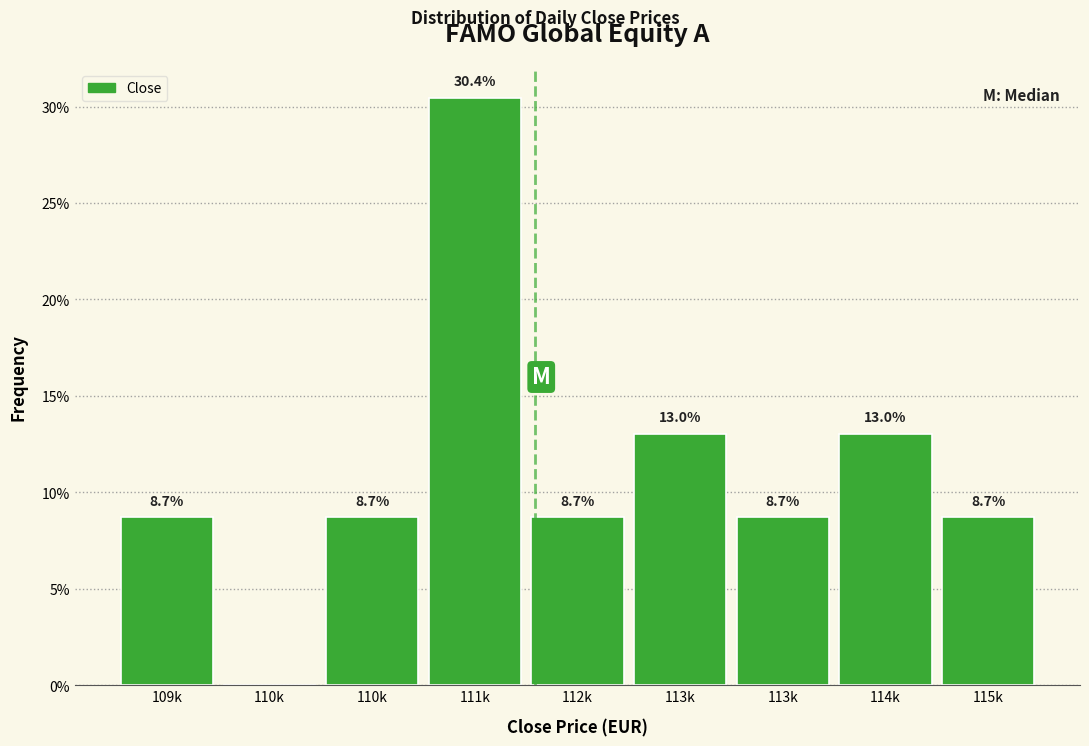

Are the bars horizontal?

No